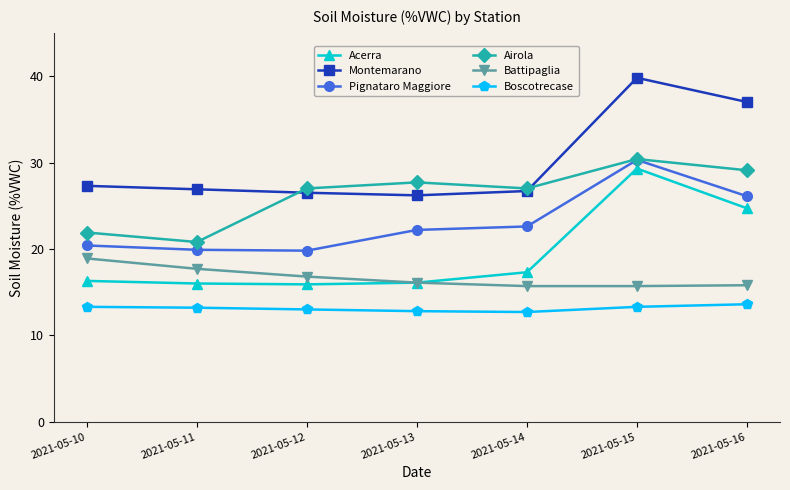

What is the lowest value of the Pignataro Maggiore series?

19.8